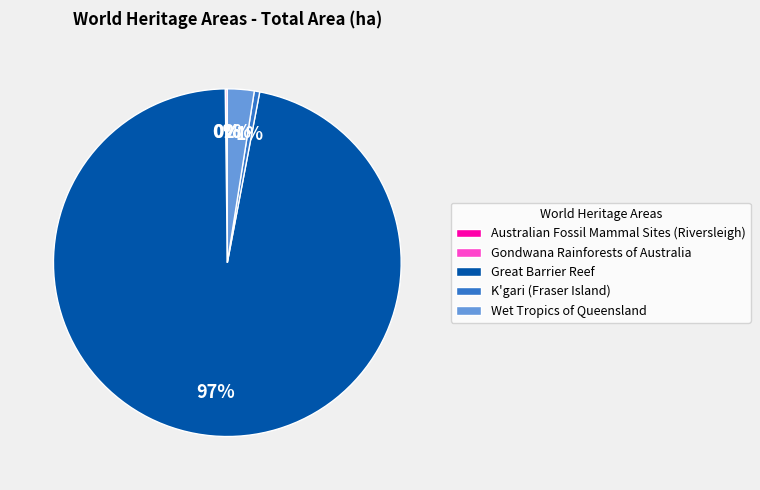

To the nearest percent, what is the average slice percentage?

20%